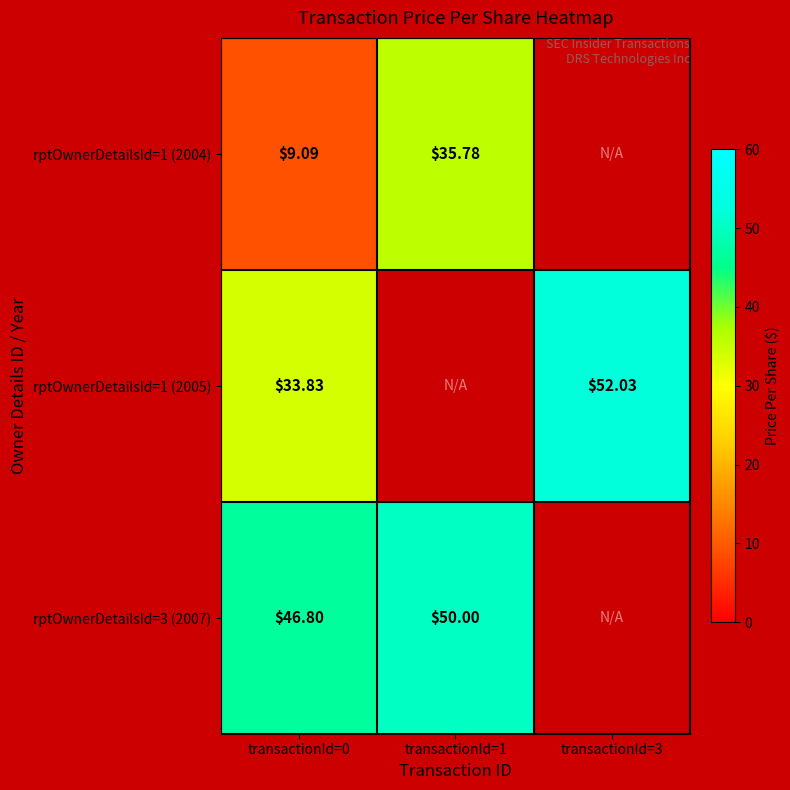

At which category is the sum across all series the highest?

transactionId=0